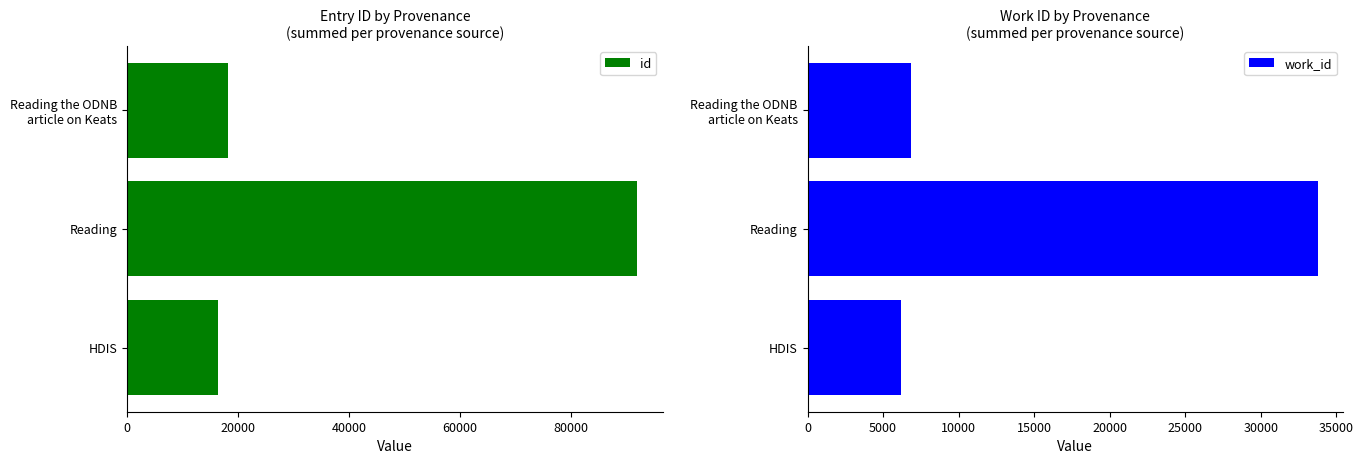

What are all the series names shown in the legend?

id, work_id